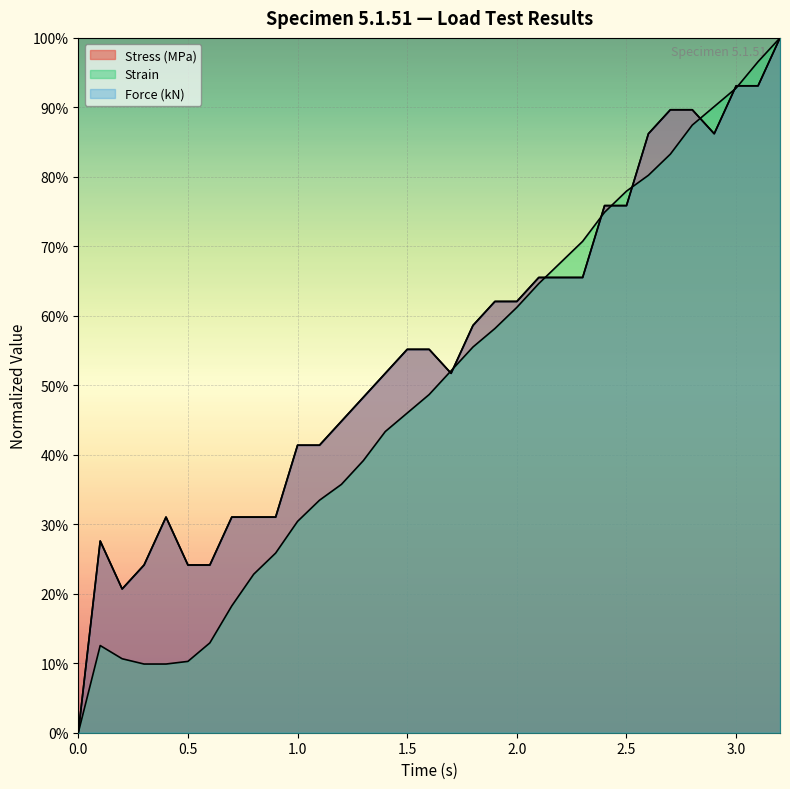

How many lines are shown in the chart?

3